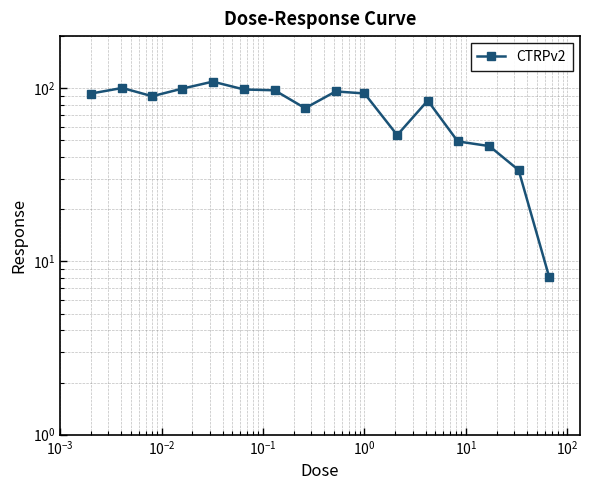

How many points are higher than both their immediate neighbors (excluding endpoints)?

4